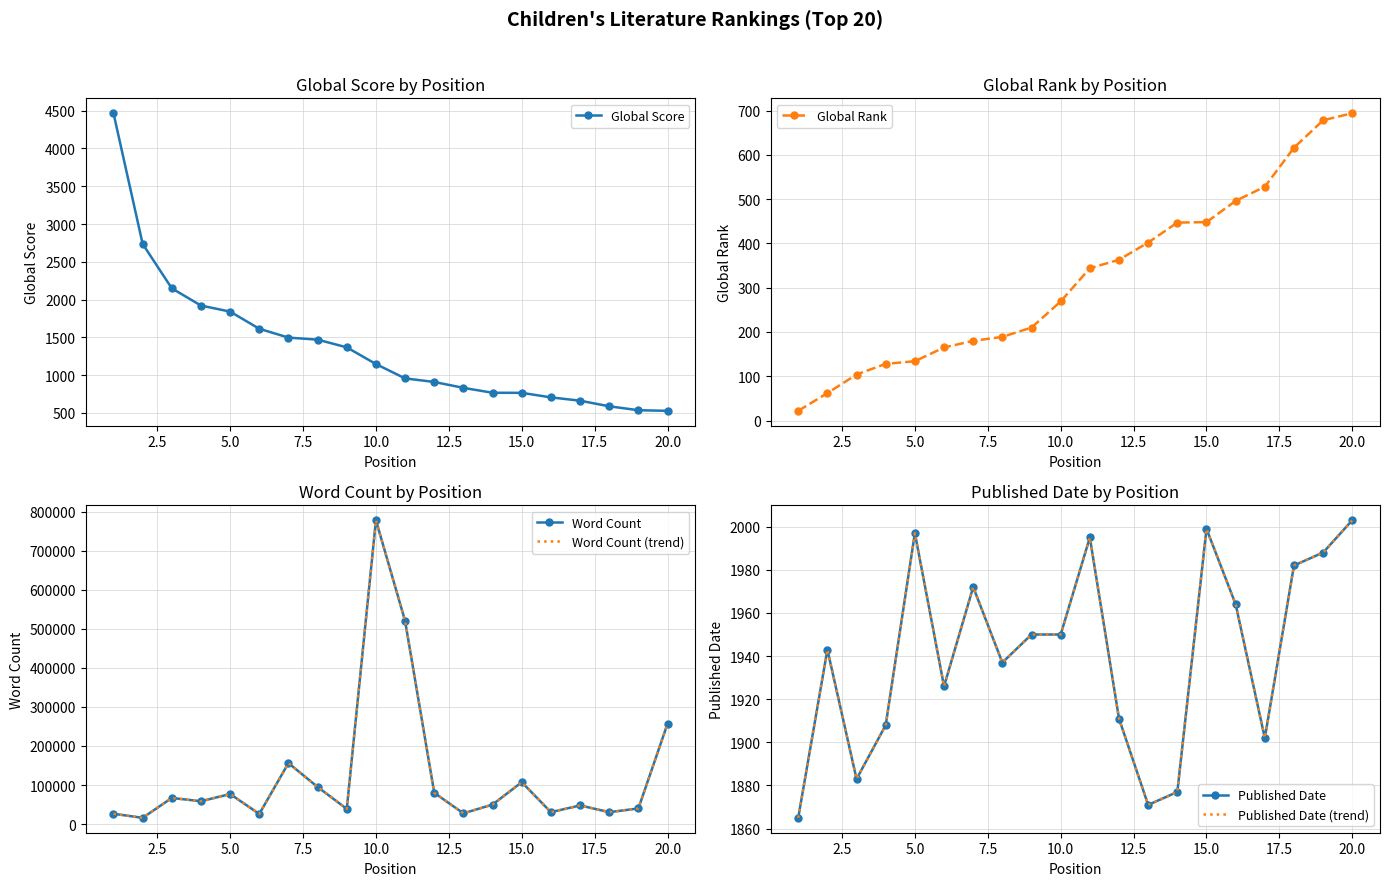

What is the lowest value of the Global Score series?

528